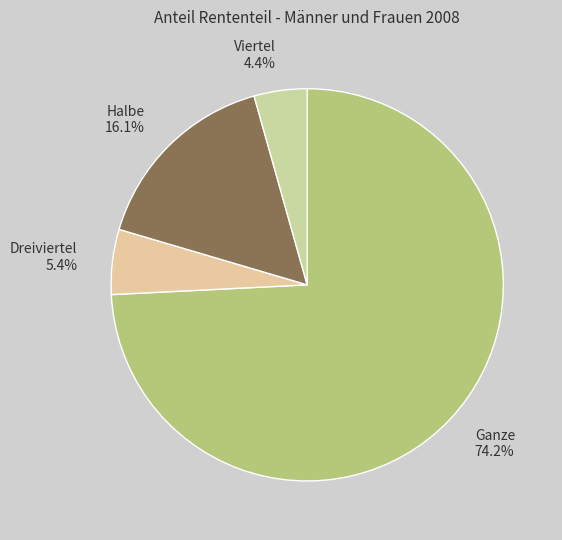

Is it true that Ganze is 65% of the pie?

False